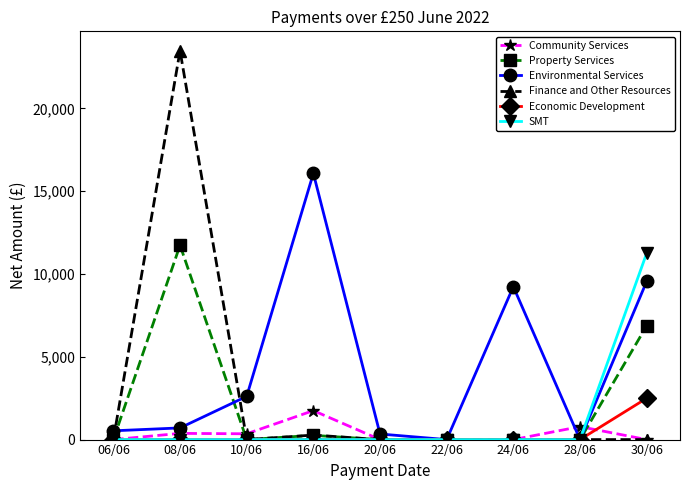

Is the value of Economic Development at 10/06 greater than the value of Property Services at 30/06?

No